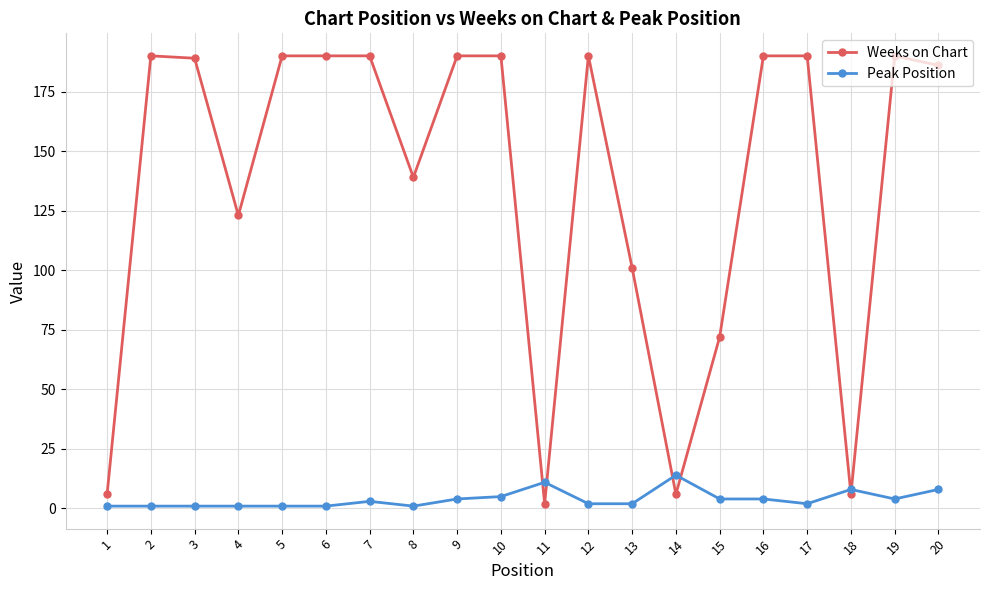

What is the highest value of the Weeks on Chart series?

190